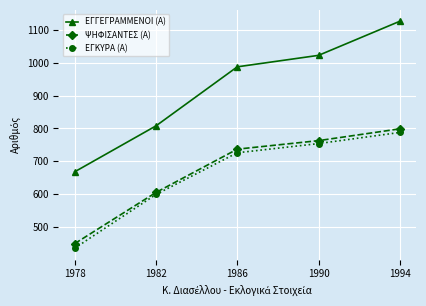

What is the average value of the ΨΗΦΙΣΑΝΤΕΣ (Α) series?

671